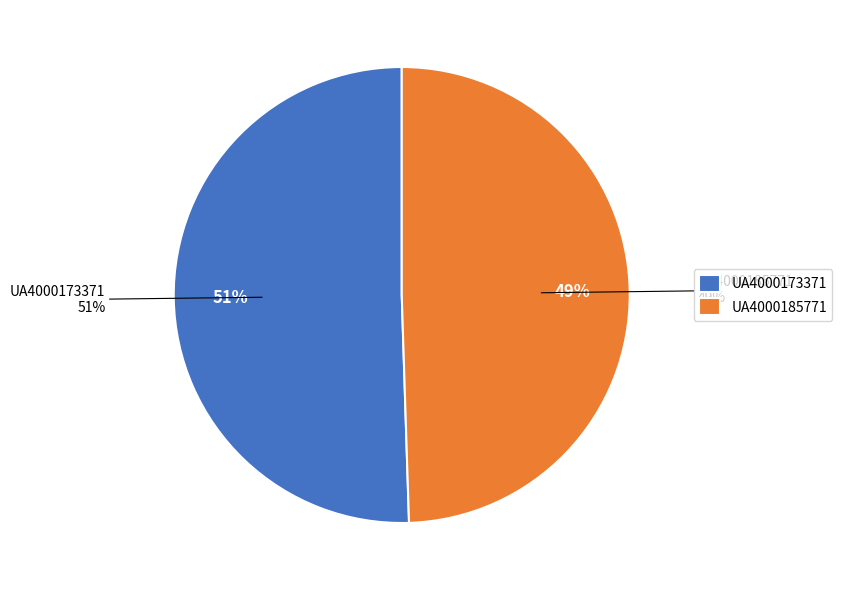

To the nearest percent, what is the combined percentage of UA4000173371 and UA4000185771?

100%